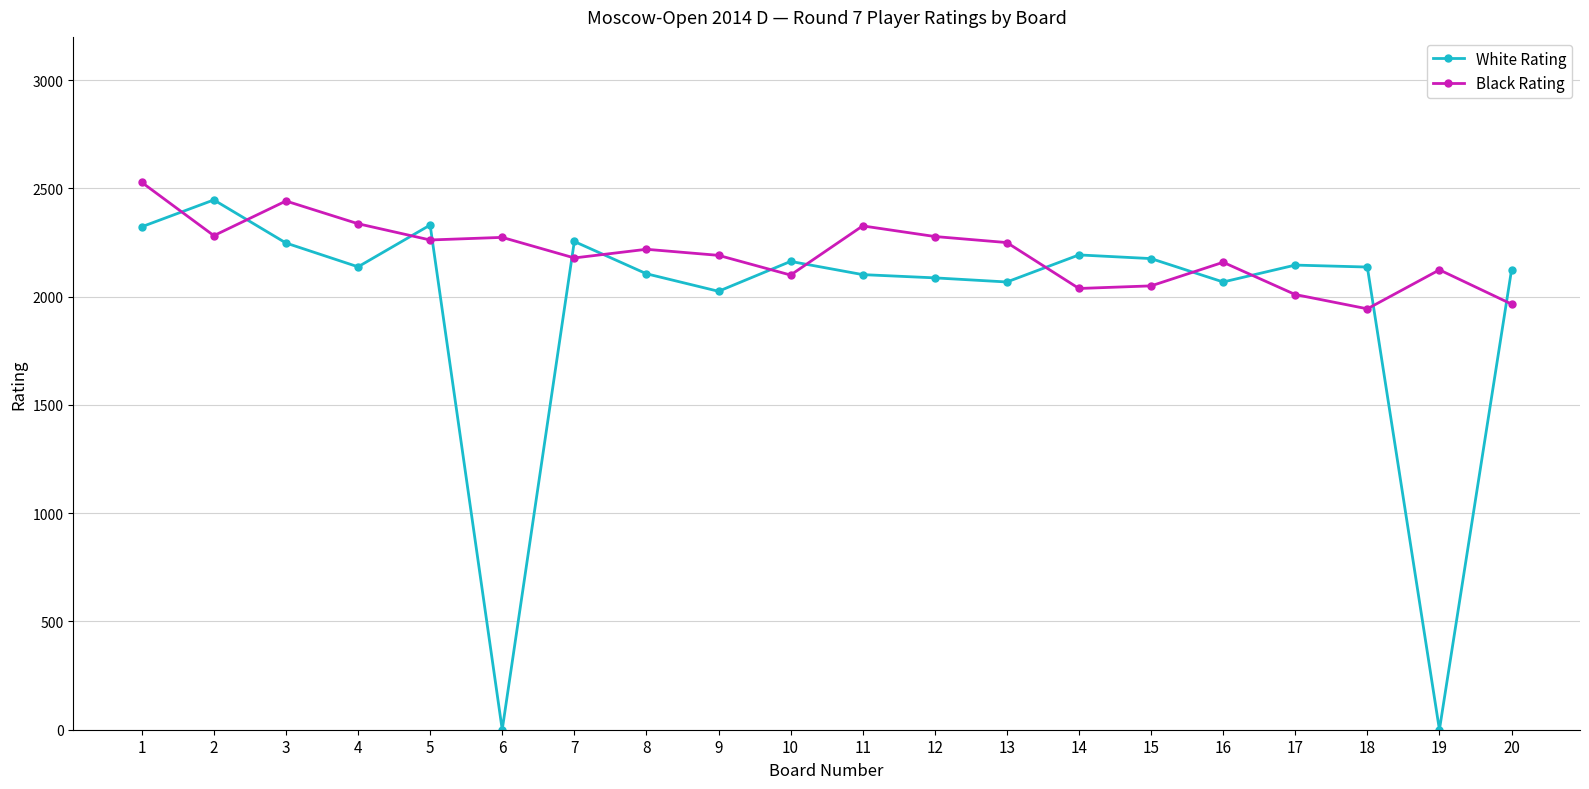

True or false: White Rating has a value of 2943 at 11.

False